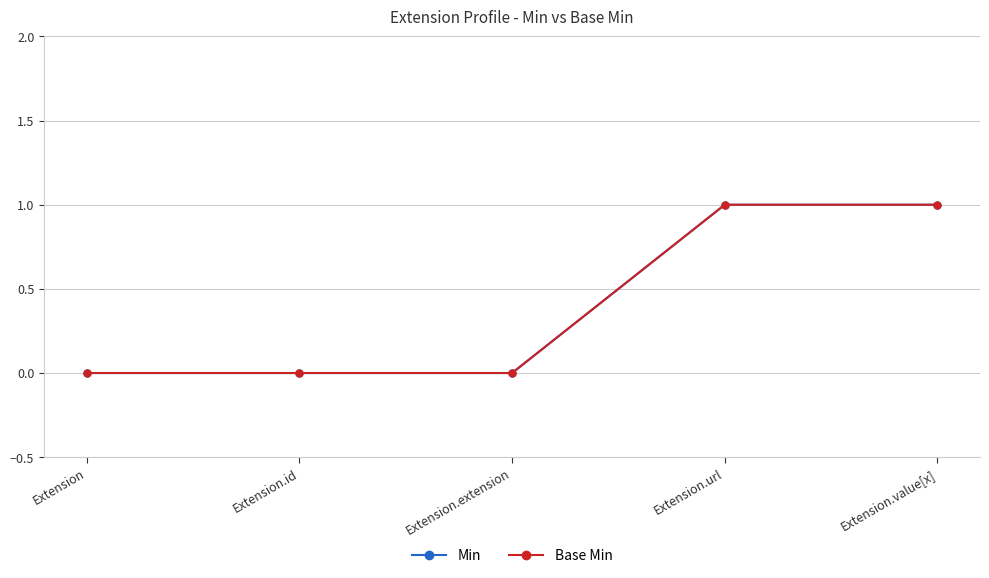

Between Extension.value[x] and Extension.extension, which is larger?

Extension.value[x]